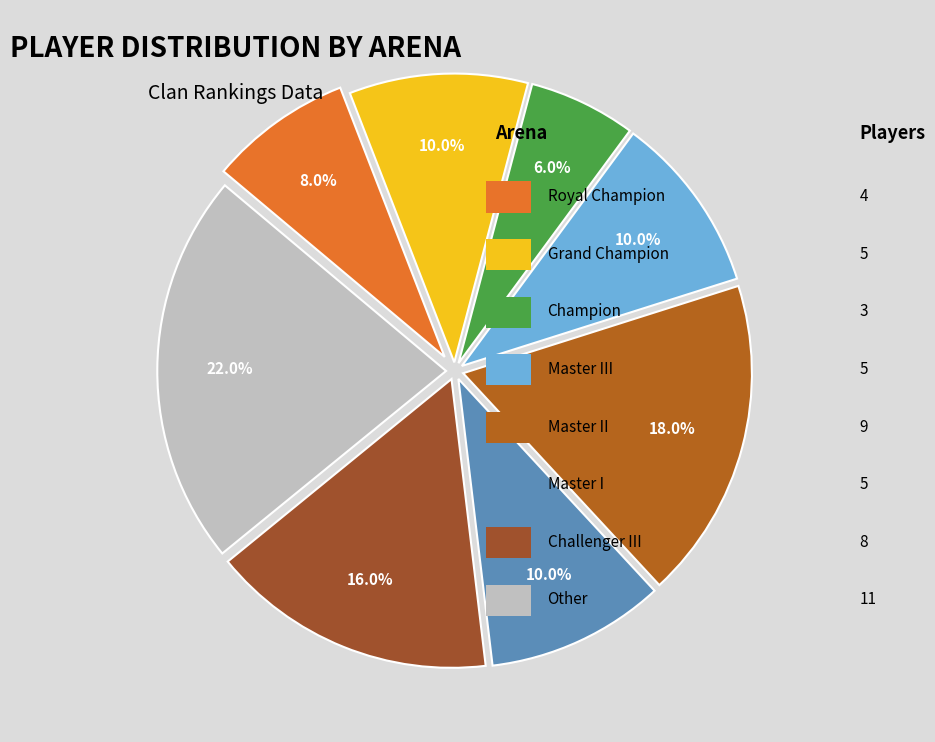

Rank the categories by value from highest to lowest.

Other, Master II, Challenger III, Grand Champion, Master III, Master I, Royal Champion, Champion